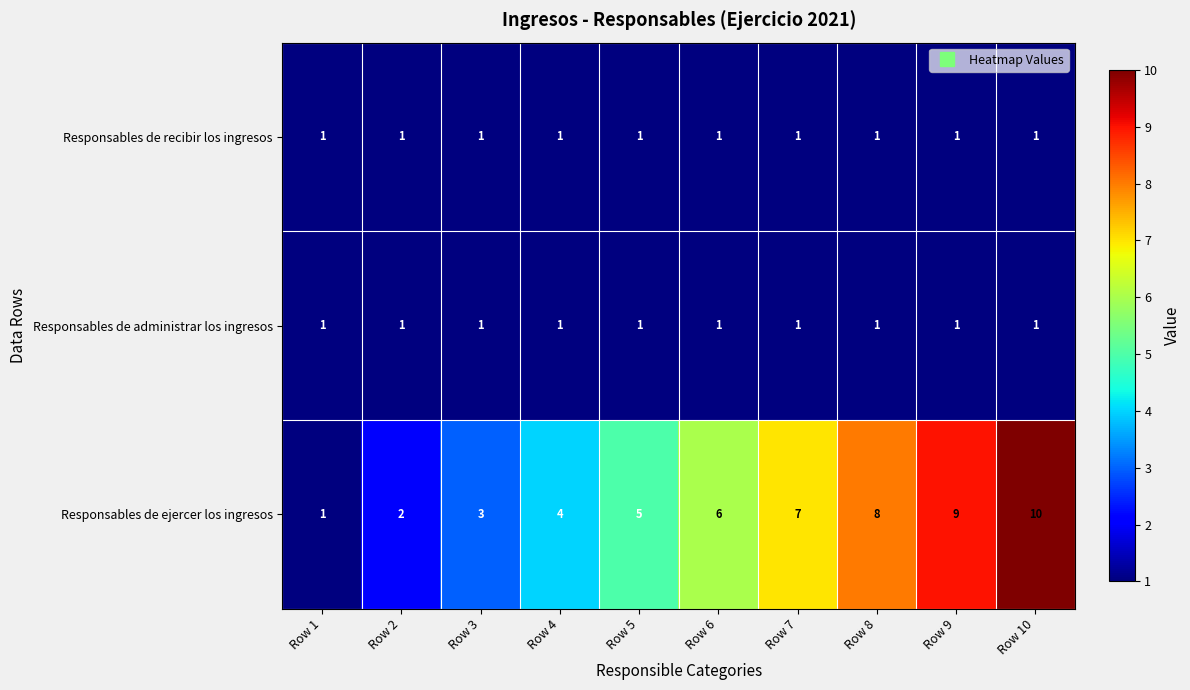

The value of Responsables de ejercer los ingresos at Row 7 is 7. True or false?

True